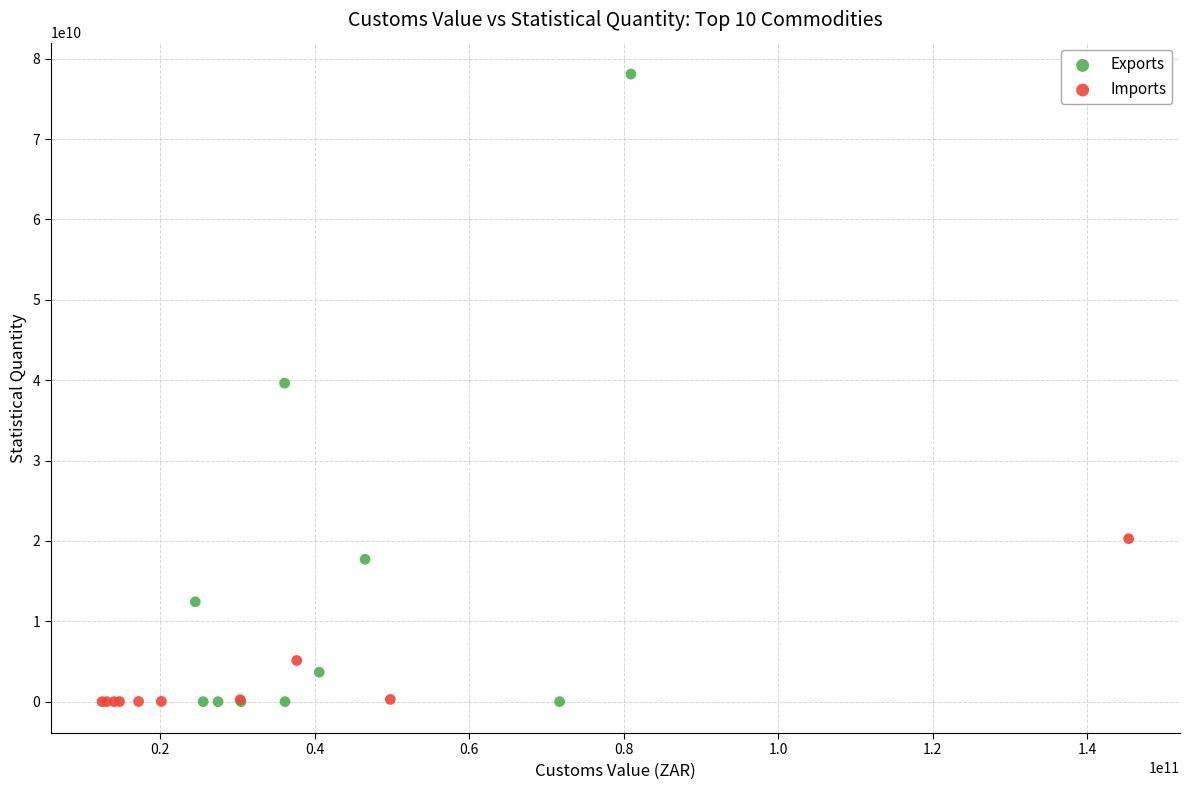

Which series contains the highest Y value?

Exports